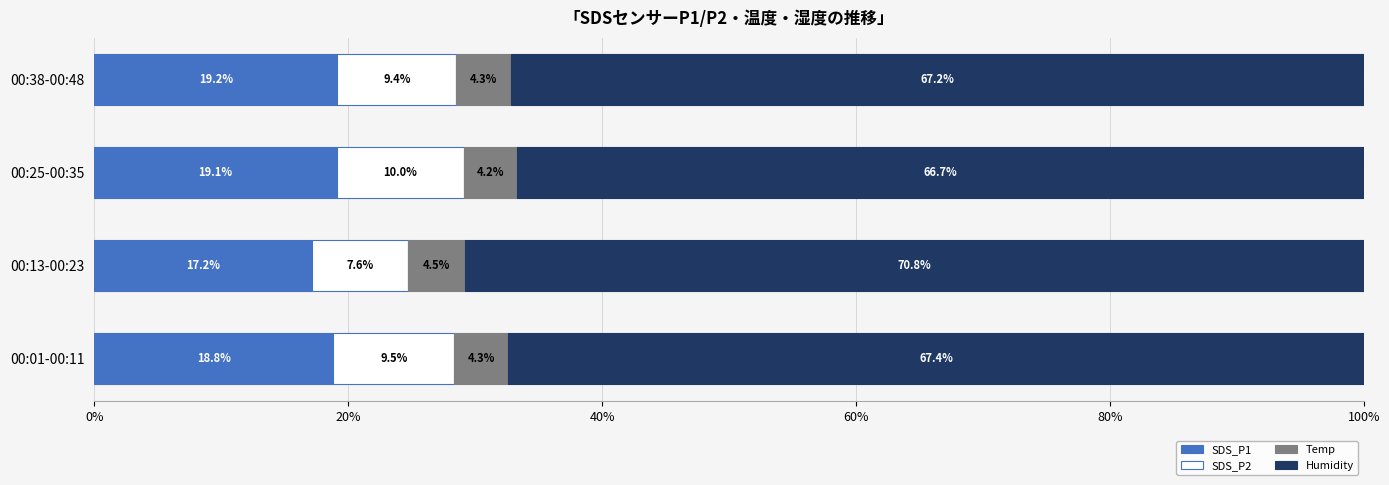

What is the average value of the SDS_P1 series?

18.6